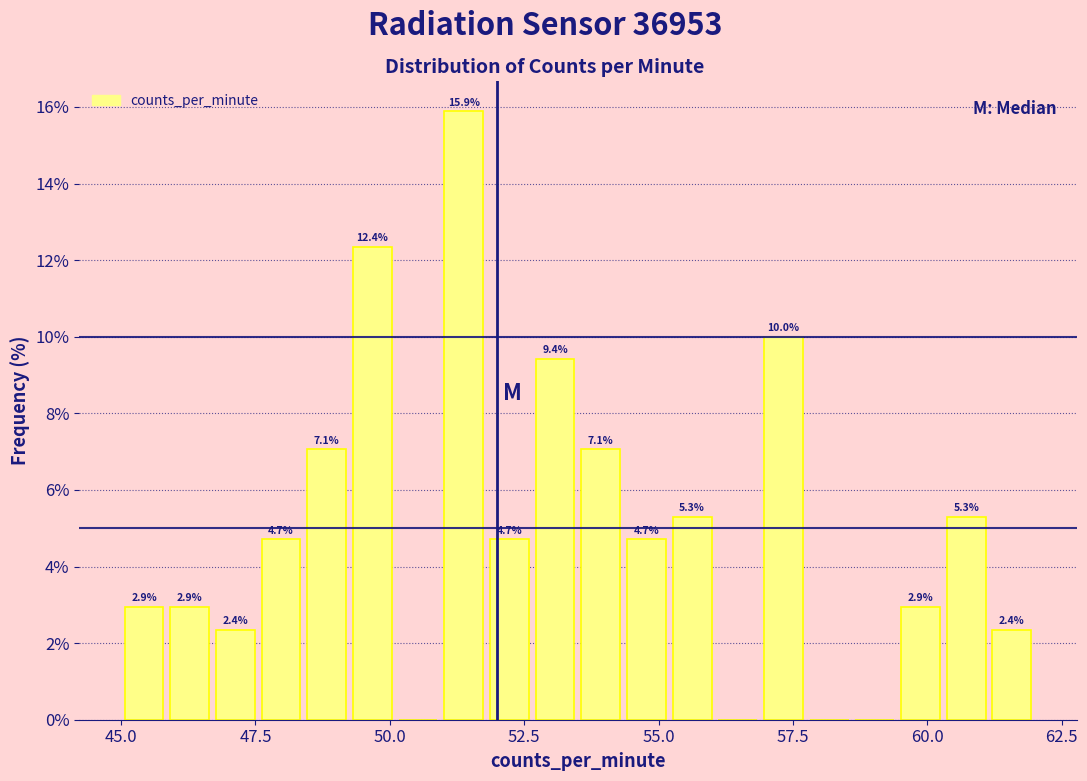

Read against the x-axis, roughly where is the centre of the tallest bar?

51.5